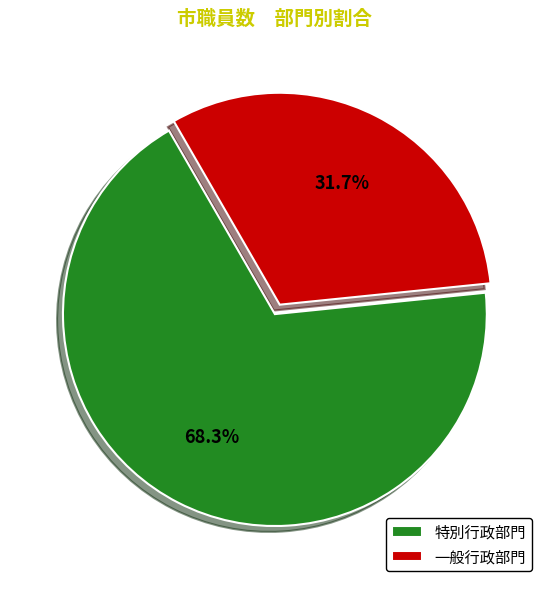

What is the ratio of the value at 特別行政部門 to the value at 一般行政部門?

2.2